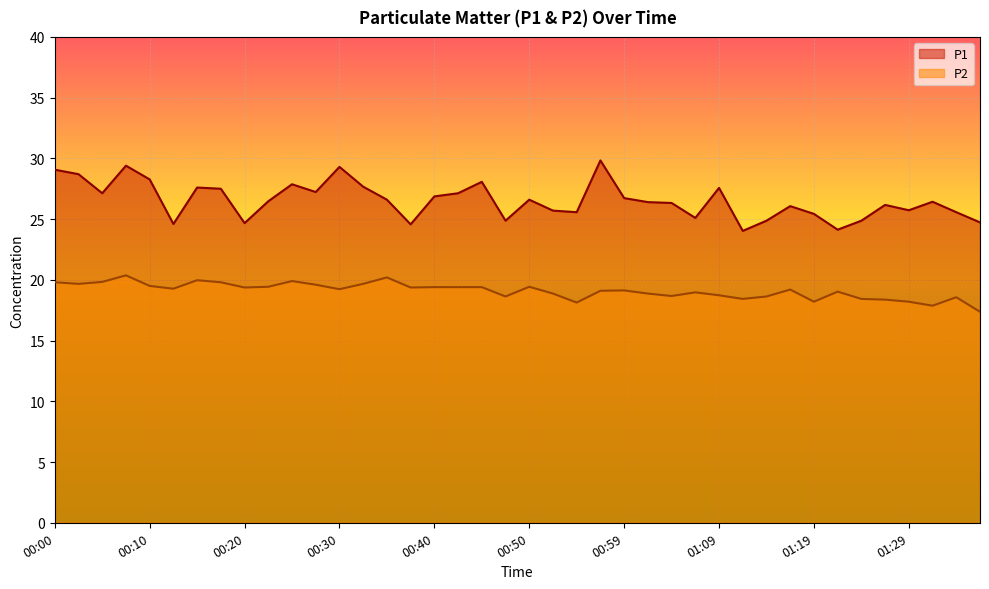

What is the difference between the second highest and second lowest values in the P1 series?

5.3